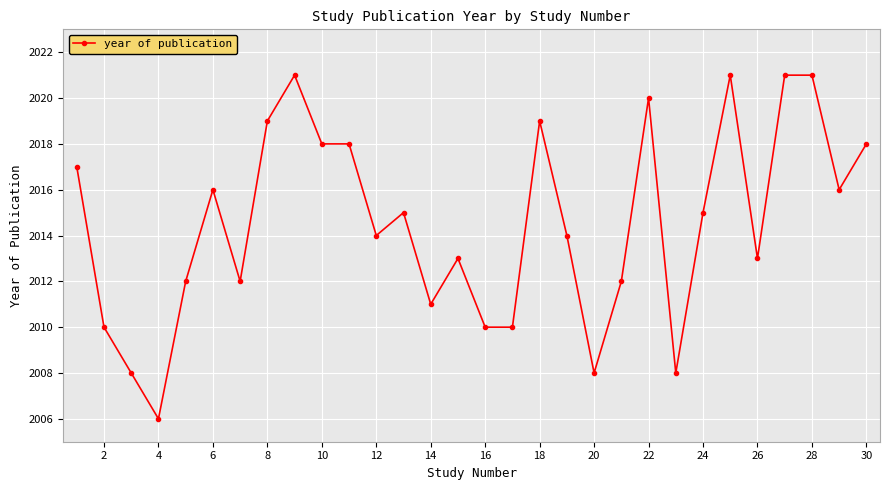

True or false: the data has more than 1 interior local peaks.

True